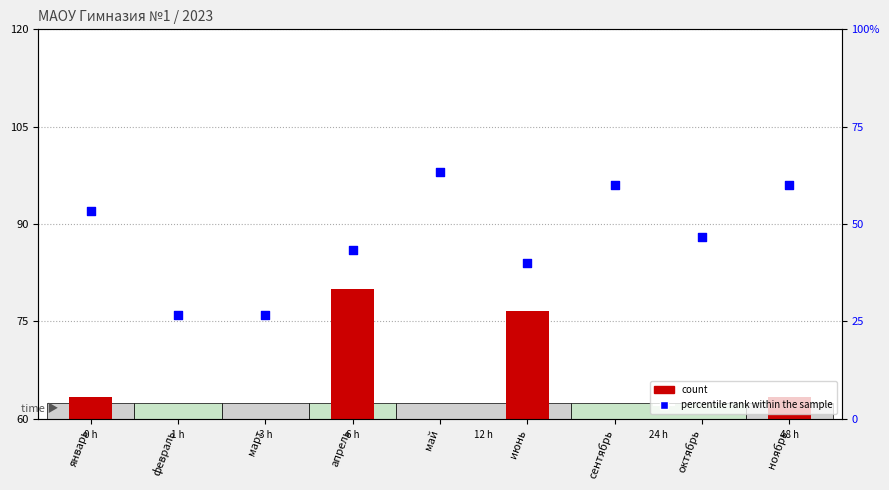

Which series reaches the maximum Y coordinate?

count